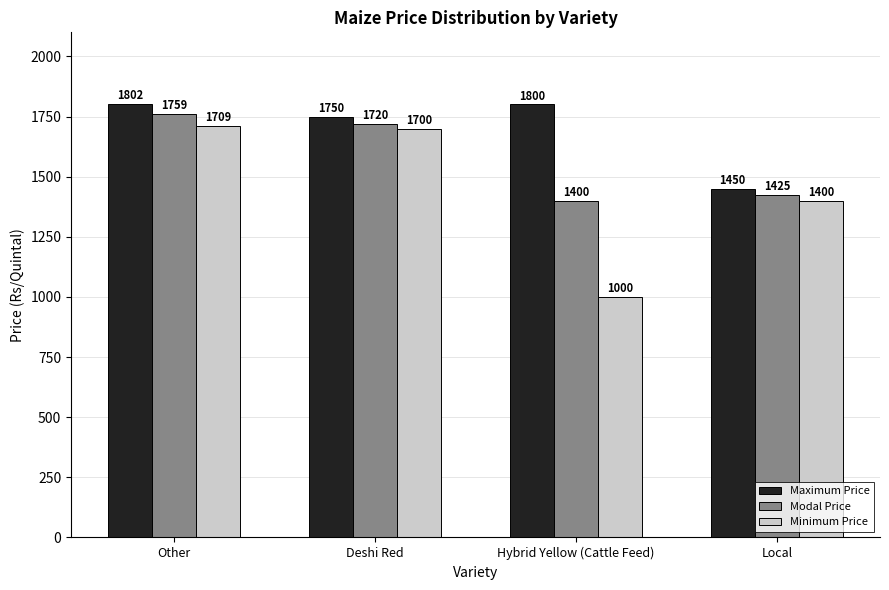

Reading right to left, list all the values displayed in this chart.

Maximum Price: 1450	1800	1750	1802
Modal Price: 1425	1400	1720	1759
Minimum Price: 1400	1000	1700	1709